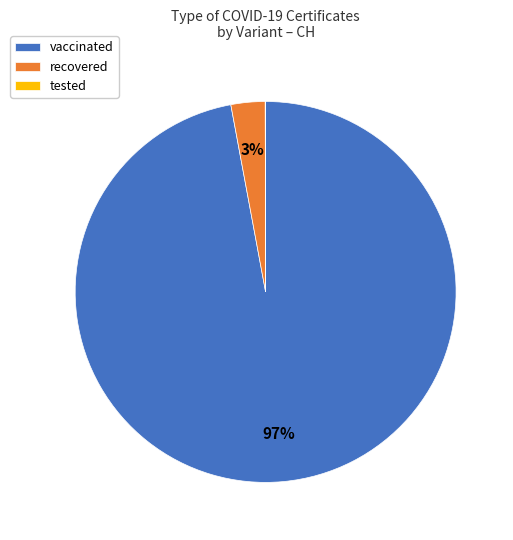

What is the largest slice in the pie chart?

vaccinated